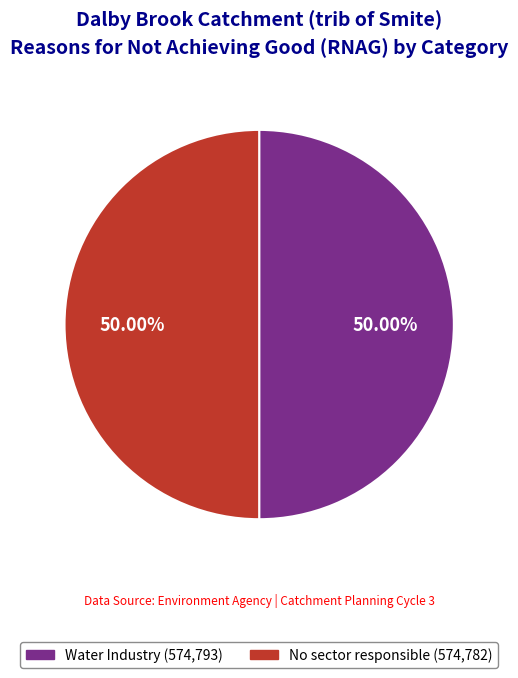

What is the ratio of the value at No sector responsible to the value at Water Industry?

1.0